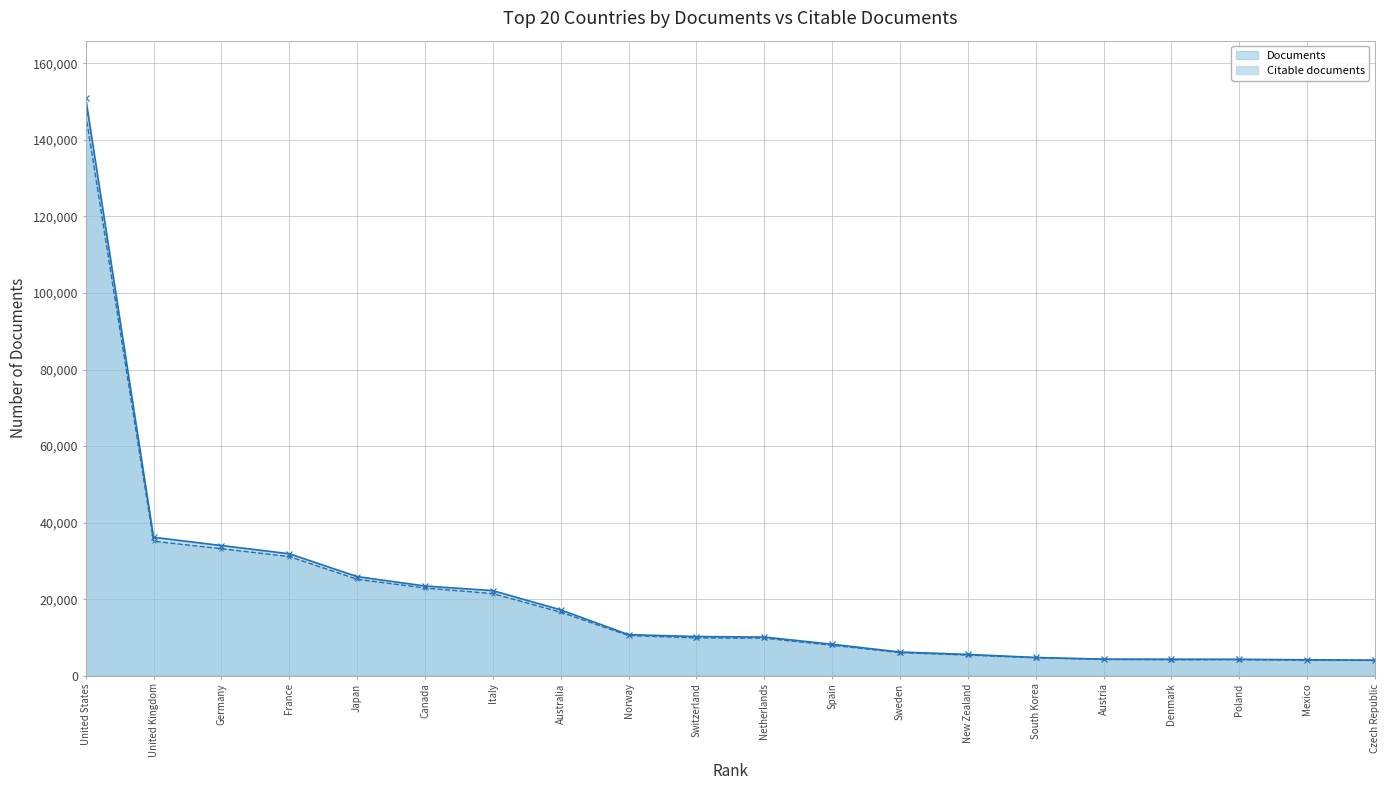

Does the chart display data point markers on the line(s)?

Yes